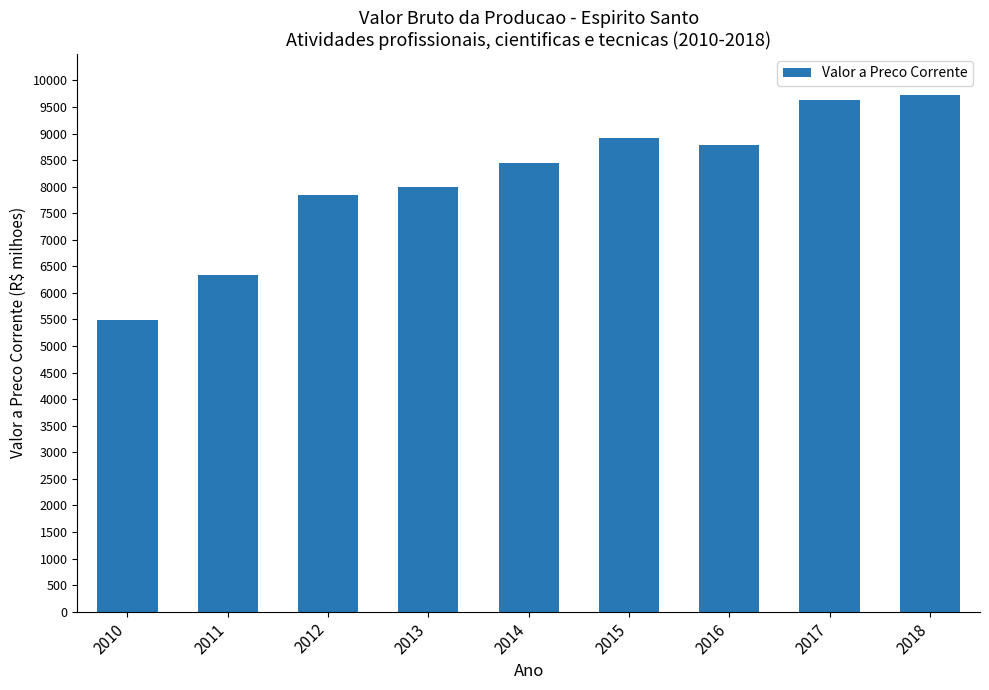

Approximately how many times larger is the value at 2011 compared to 2016?

0.7